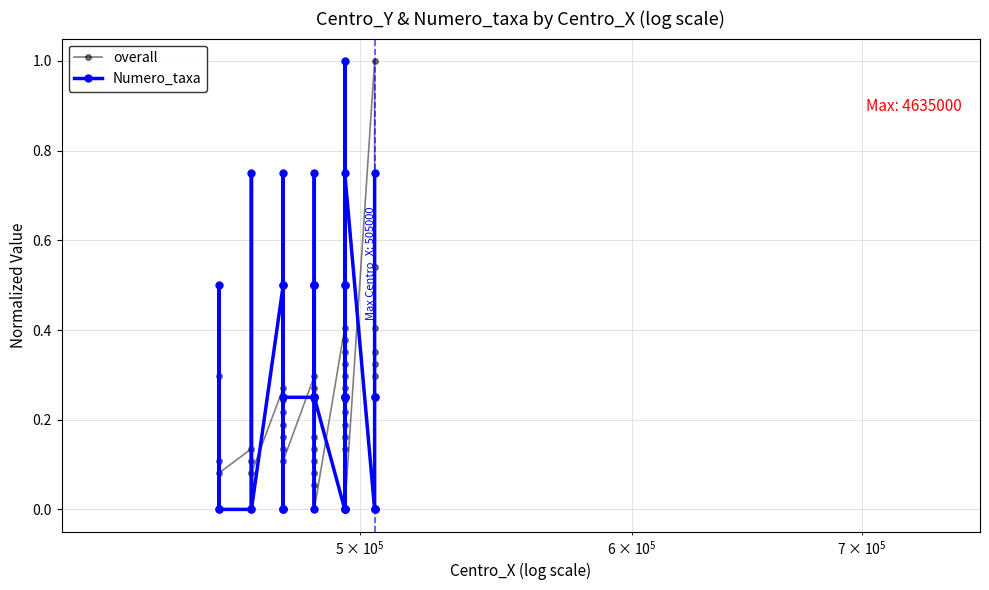

List the series in order of their overall mean, highest first.

Numero_taxa, overall